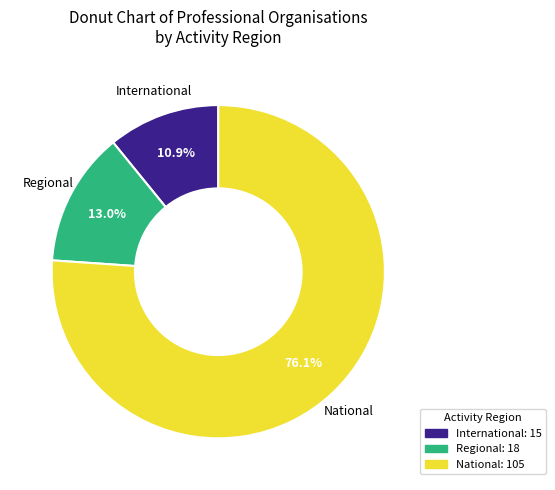

To the nearest percent, what is the difference between the largest and smallest slice percentages?

65%